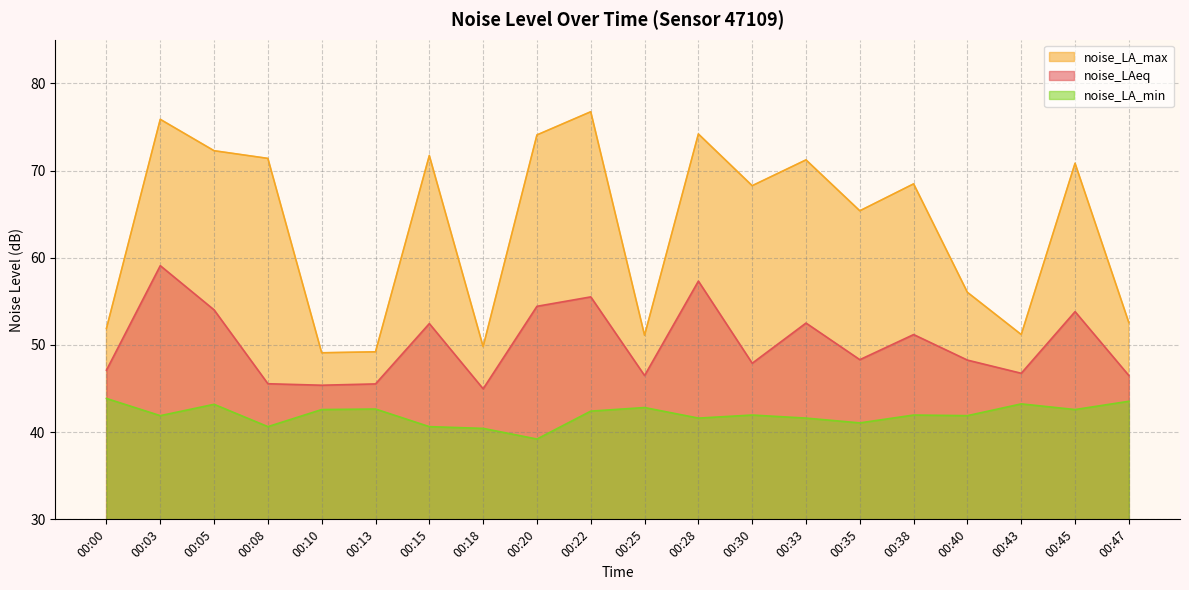

How many data points in noise_LAeq are less than 48?

9